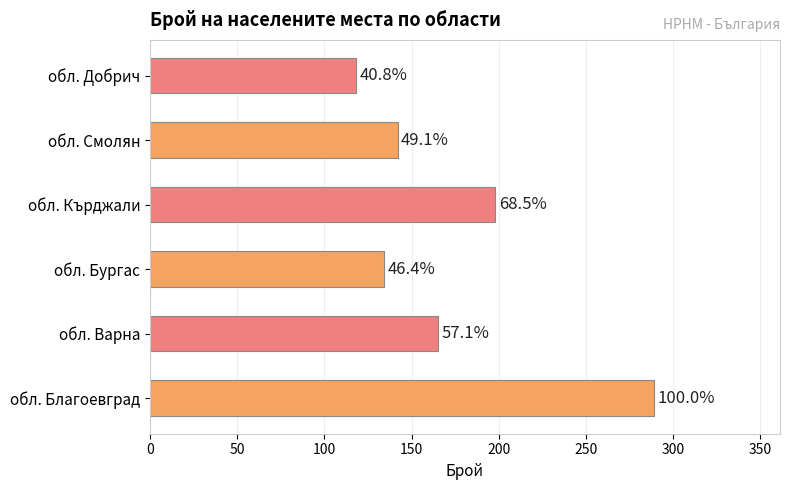

Does the chart contain any negative values?

No